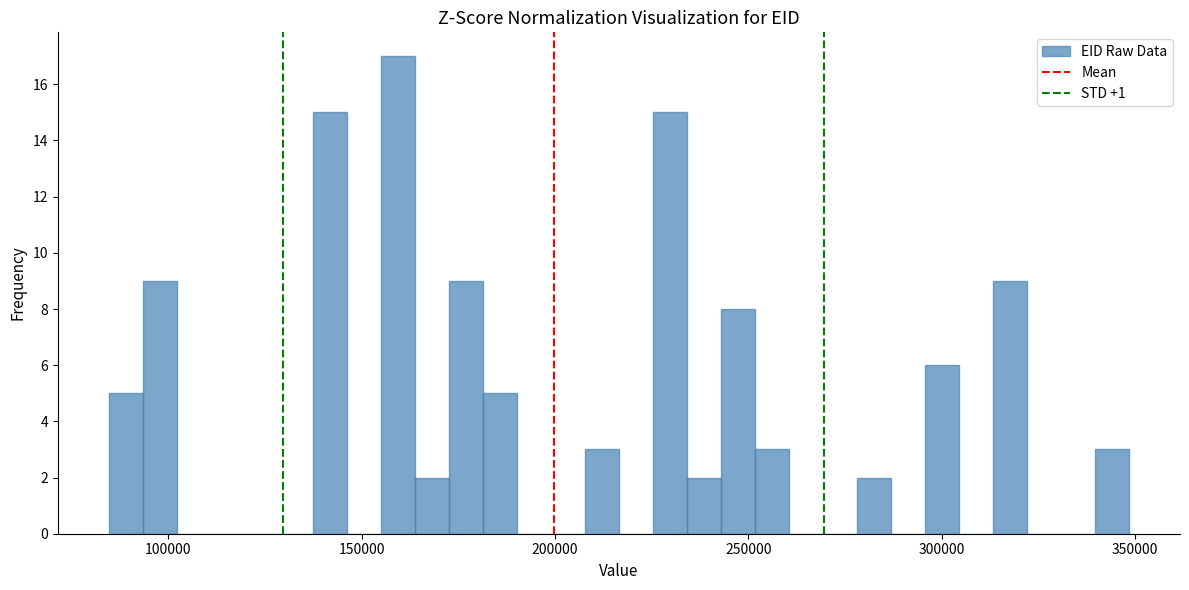

Read against the x-axis, roughly where is the centre of the tallest bar?

160000